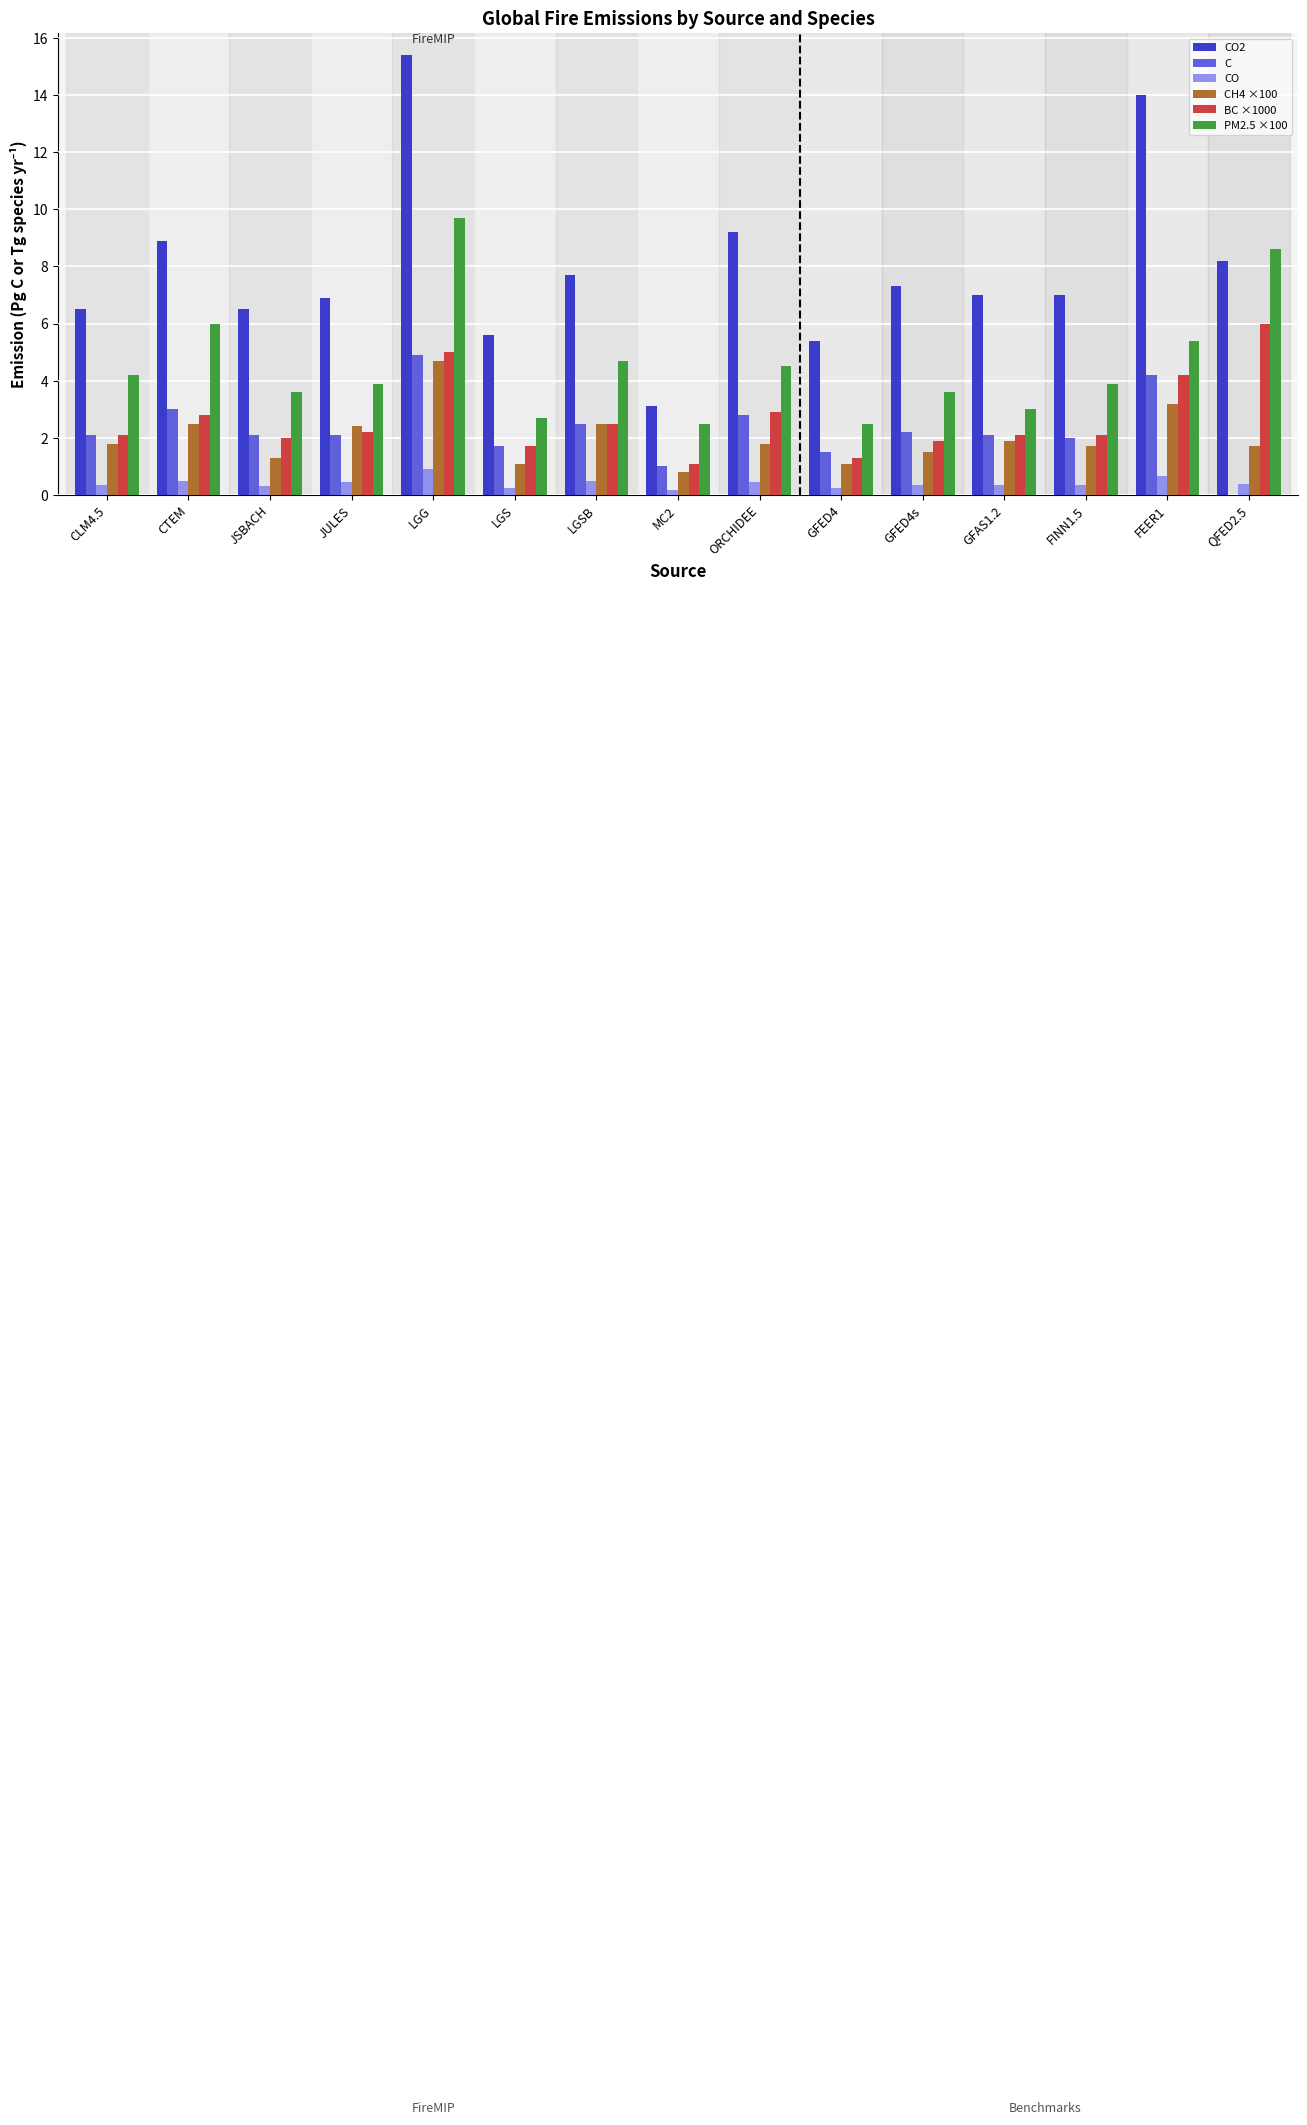

How many CO values are between 0 and 1?

15